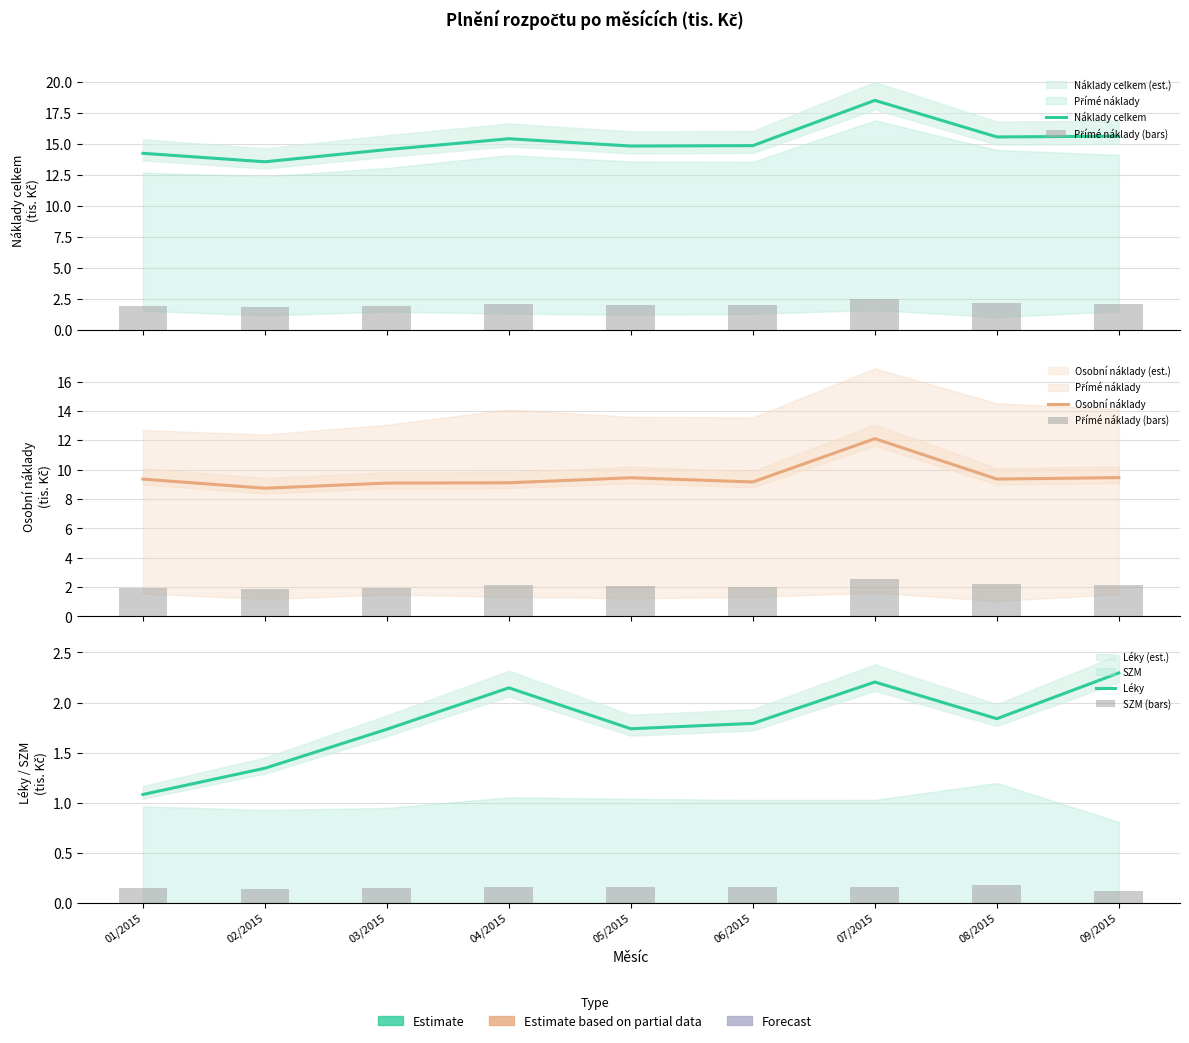

Which series has the largest total across all categories?

Náklady celkem